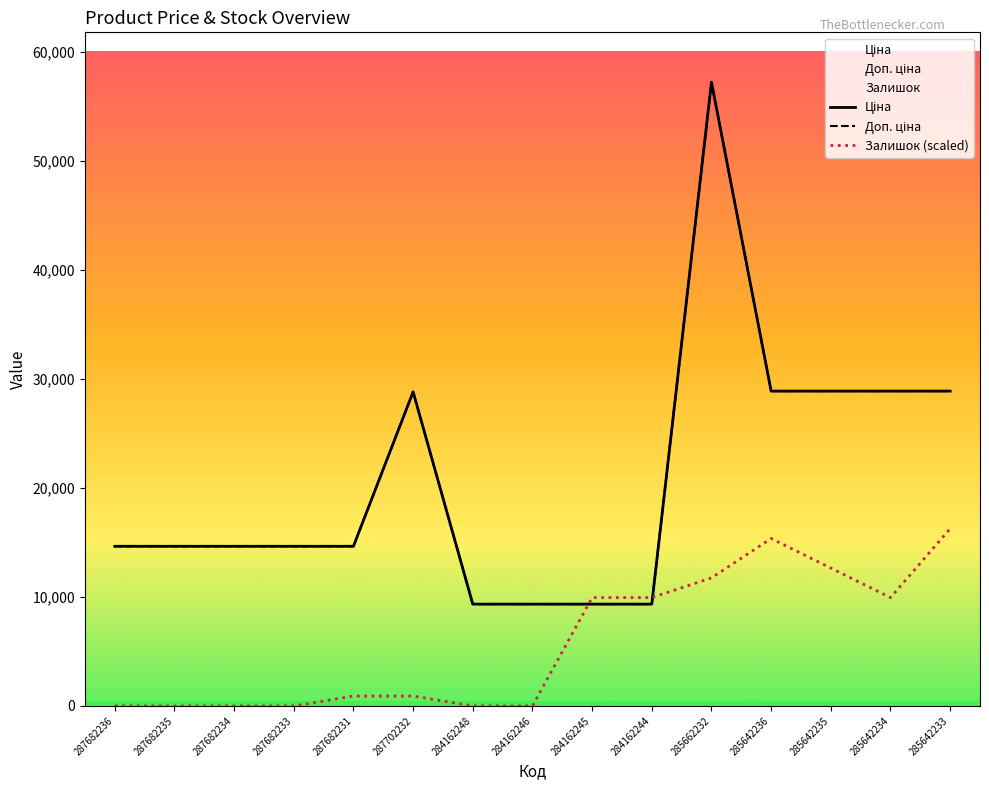

How many intersections are there between Ціна and Залишок (scaled)?

2